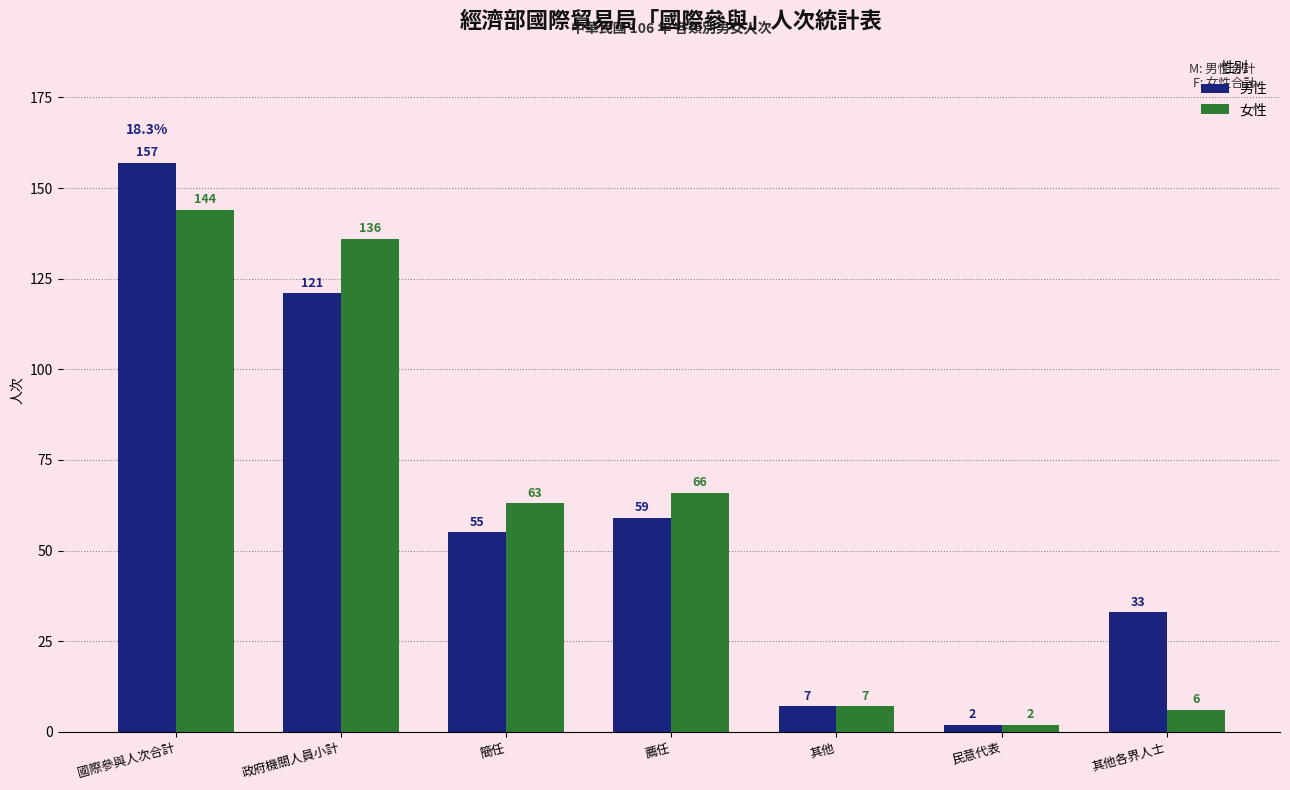

Reading left to right, list all the values displayed in this chart.

男性: 國際參與人次合計=157	政府機關人員小計=121	簡任=55	薦任=59	其他=7	民意代表=2	其他各界人士=33
女性: 國際參與人次合計=144	政府機關人員小計=136	簡任=63	薦任=66	其他=7	民意代表=2	其他各界人士=6